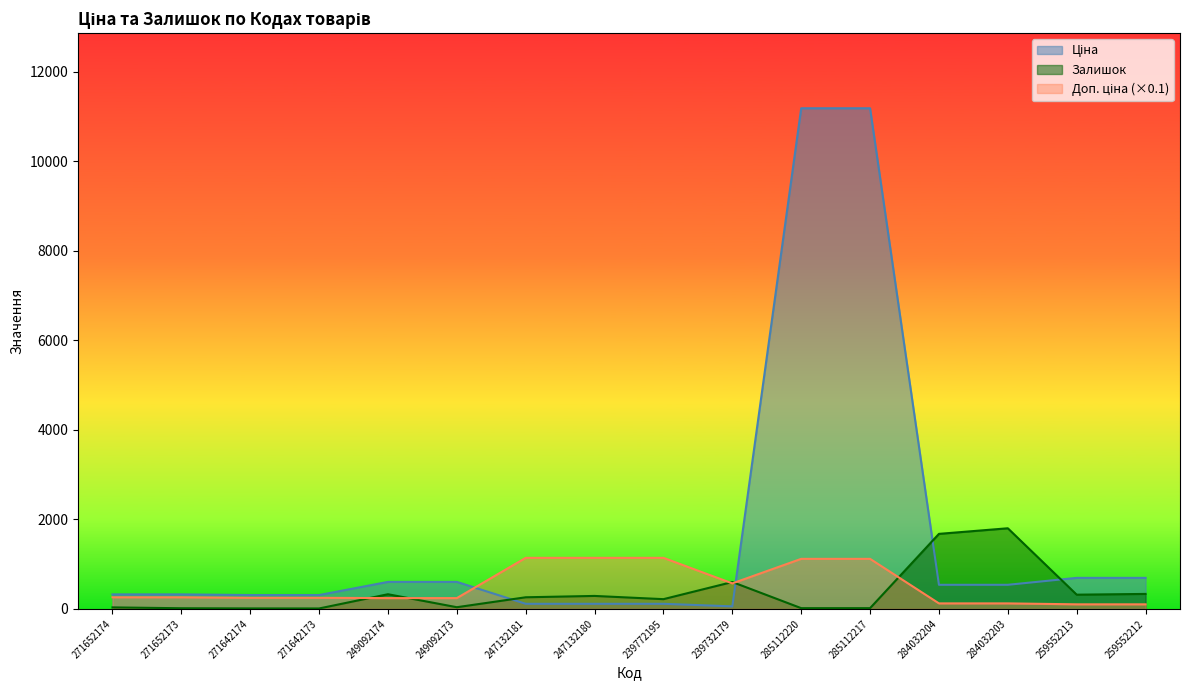

The value of Ціна at 249092174 is 603.7. True or false?

True